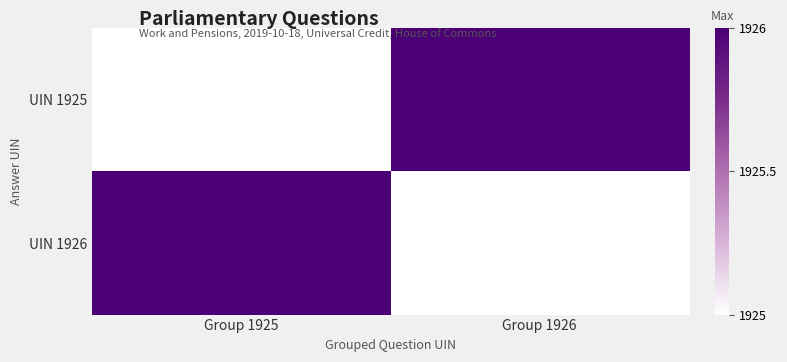

Rank the series by their maximum value, from lowest to highest.

UIN 1925, UIN 1926